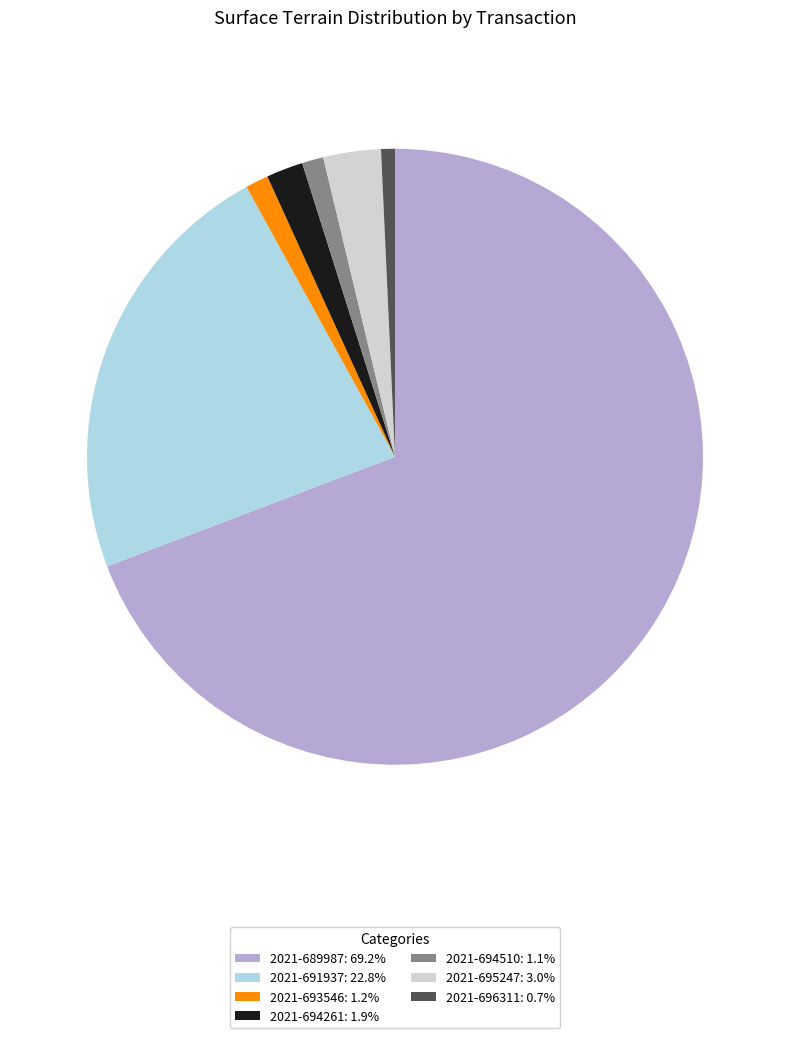

What is the ratio of the value at 2021-689987: 69.2% to the value at 2021-694261: 1.9%?

35.9